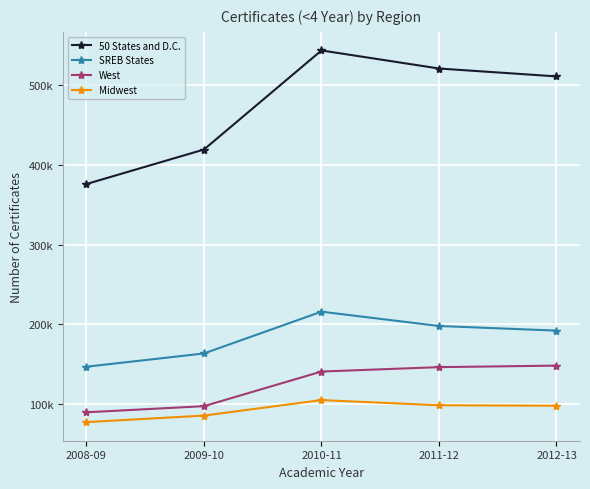

True or false: 50 States and D.C. and SREB States intersect in this chart.

False